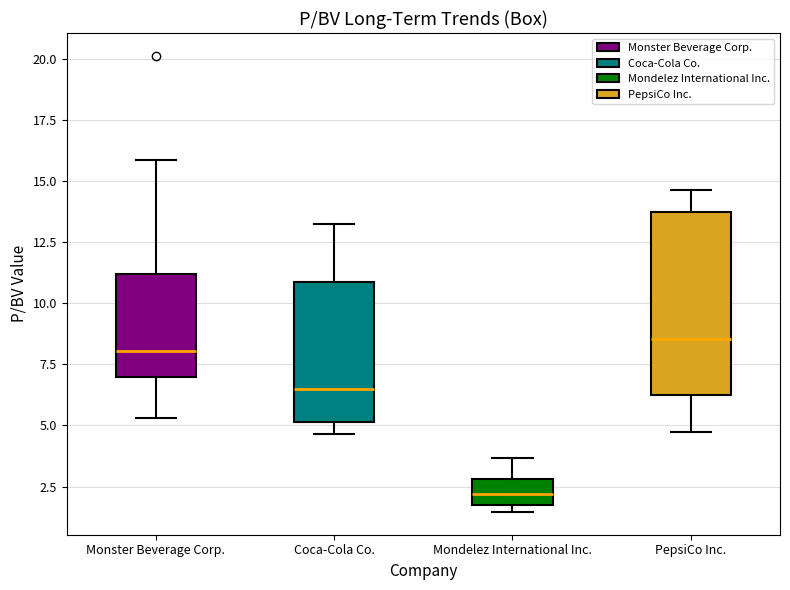

Reading left to right, transcribe this box plot: for each box, give where its median line is, the range the box spans, and where its two whiskers end, as read against the y-axis. The values are not printed on the chart, so give them approximately, as read against the axis.

Monster Beverage Corp.: median 8.0, box 7.0 to 11.0, whiskers 5.5 to 16.0
Coca-Cola Co.: median 6.5, box 5.0 to 11.0, whiskers 4.5 to 13.5
Mondelez International Inc.: median 2.0, box 1.5 to 3.0, whiskers 1.5 (just below the box's lower edge) to 3.5
PepsiCo Inc.: median 8.5, box 6.5 to 13.5, whiskers 5.0 to 14.5